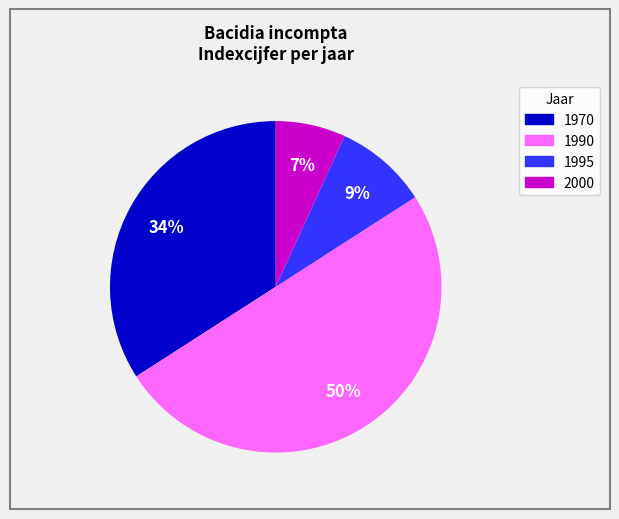

To the nearest percent, what is the difference between the largest and smallest slice percentages?

43%